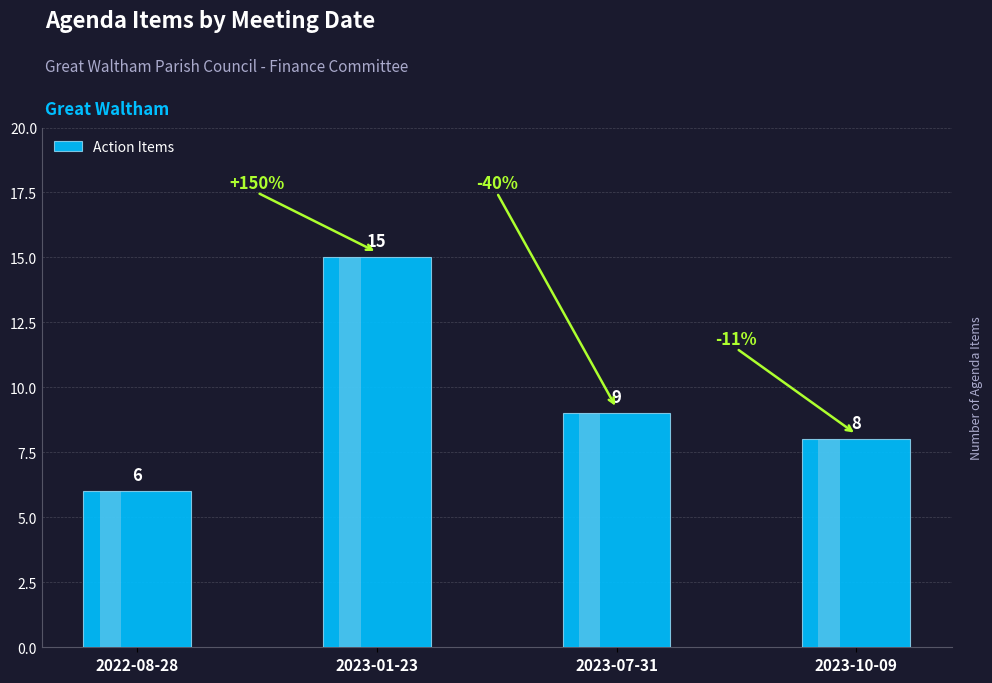

At which category does the chart reach its peak across all series?

2023-01-23